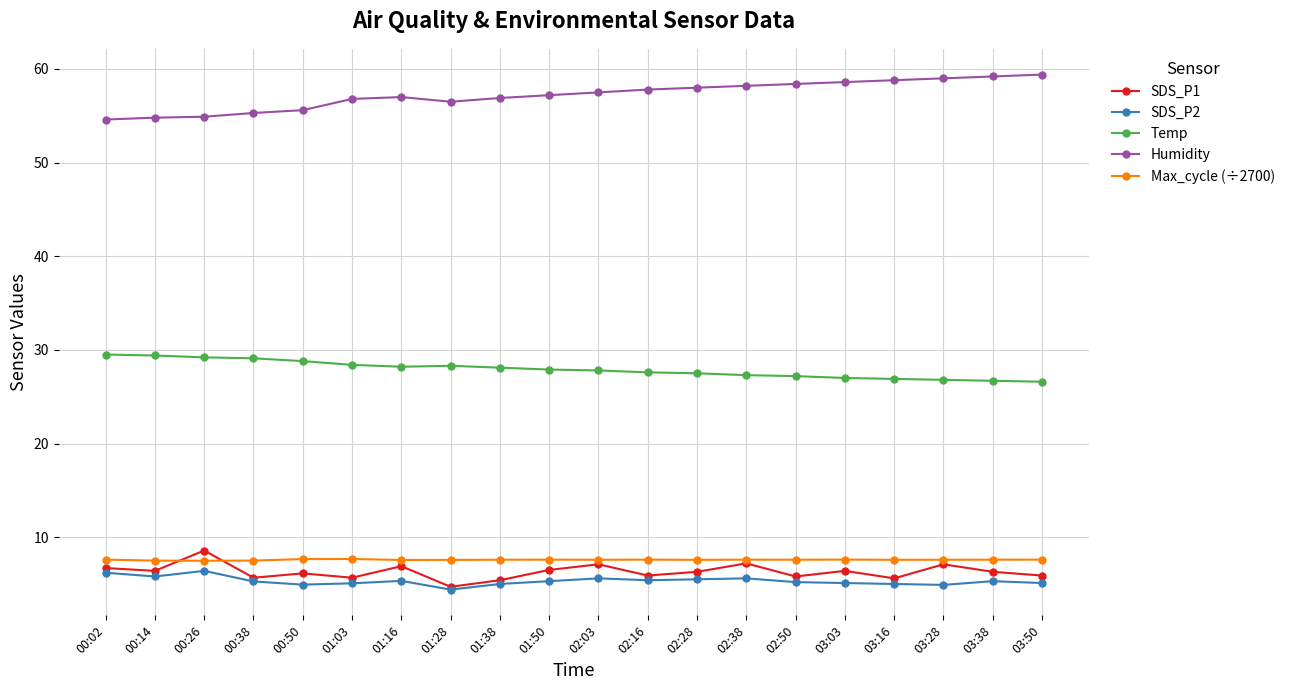

What is the sum of all Temp values?

558.3